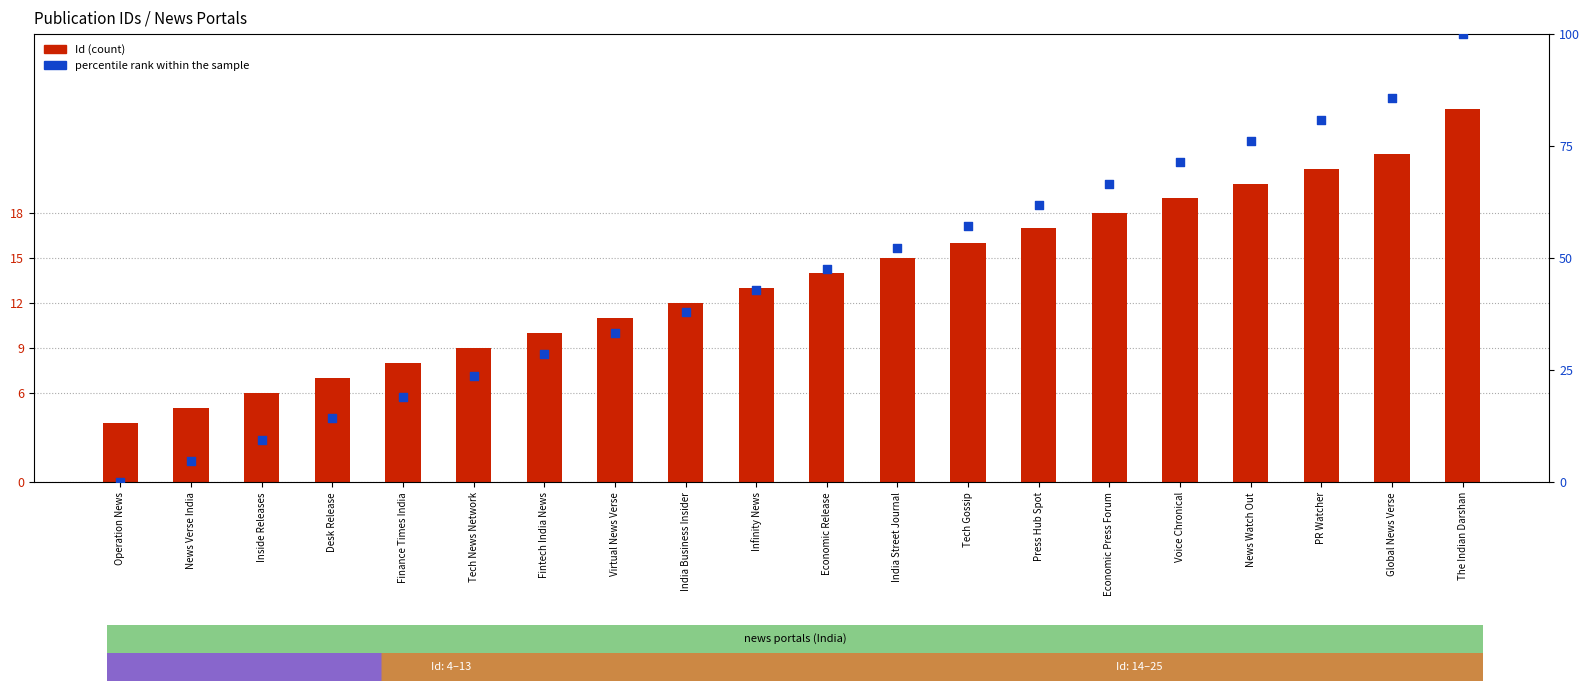

What is the total value across all series at News Watch Out?

96.2